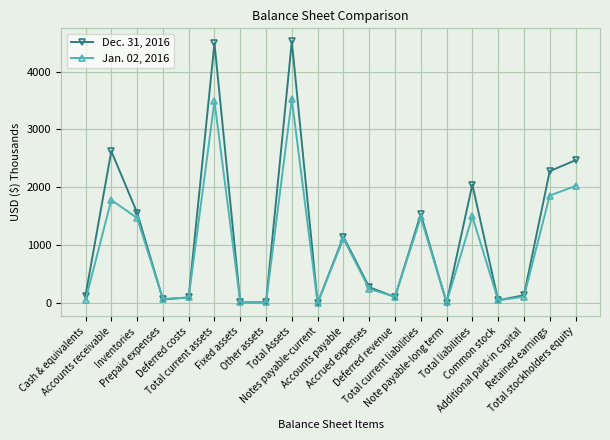

Rank the series by their average value, from lowest to highest.

Jan. 02, 2016, Dec. 31, 2016